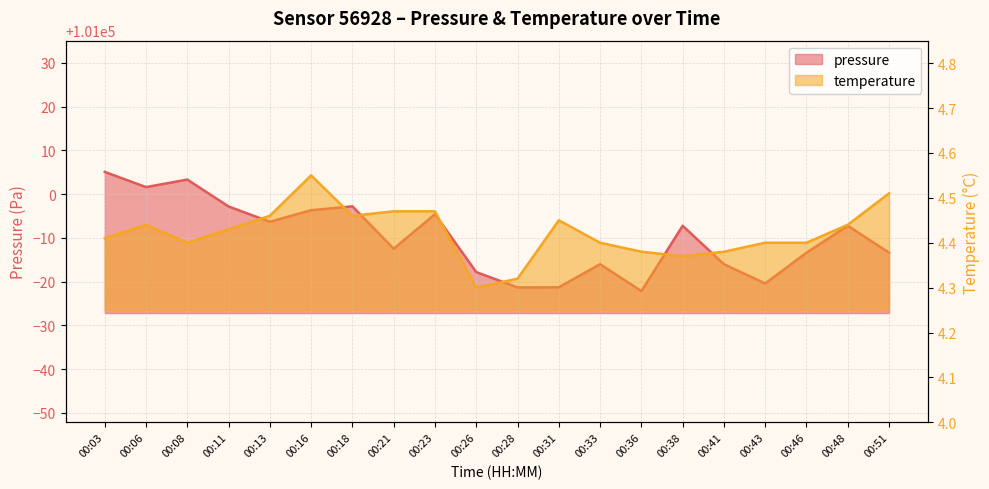

Between 00:21 and 00:43, which series saw the biggest shift?

pressure